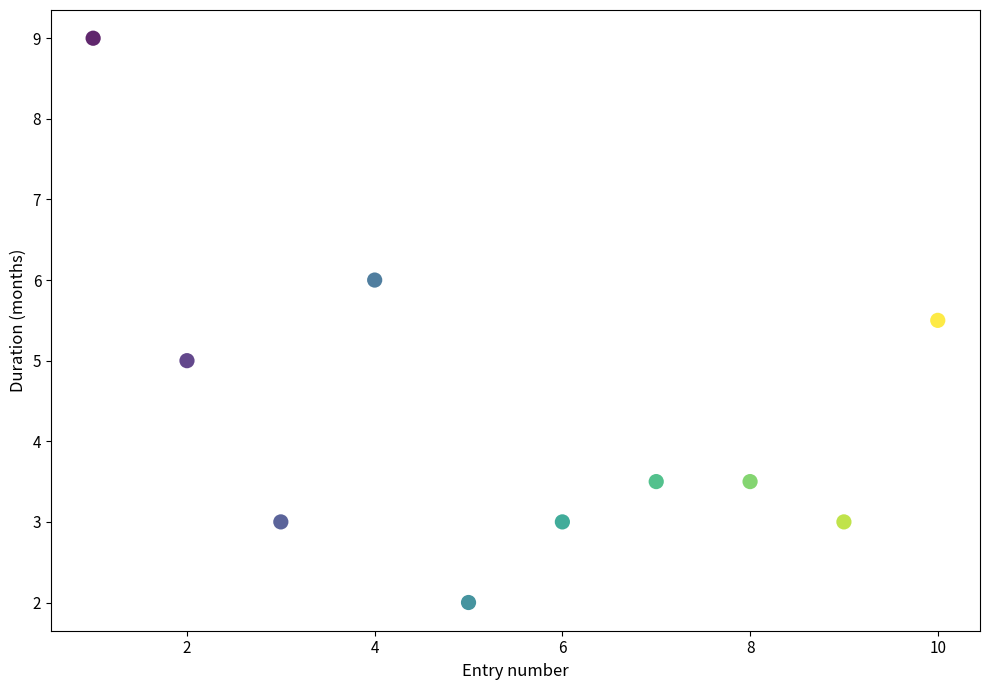

What is the average X value?

5.5